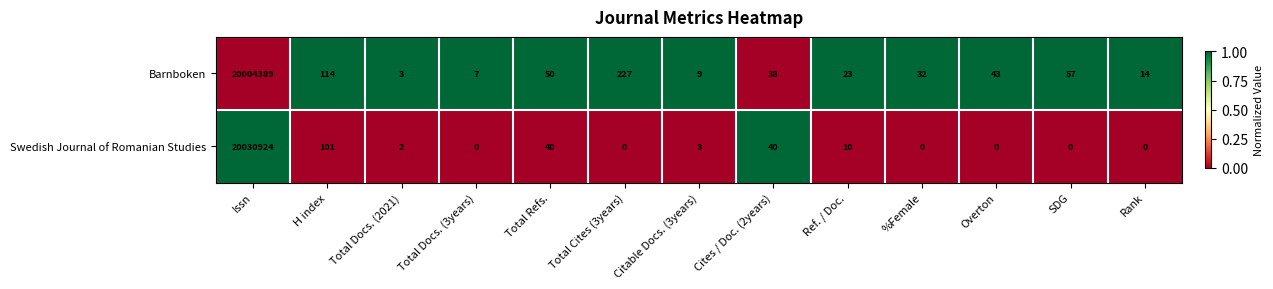

Between H index and %Female, which series saw the biggest shift?

Swedish Journal of Romanian Studies